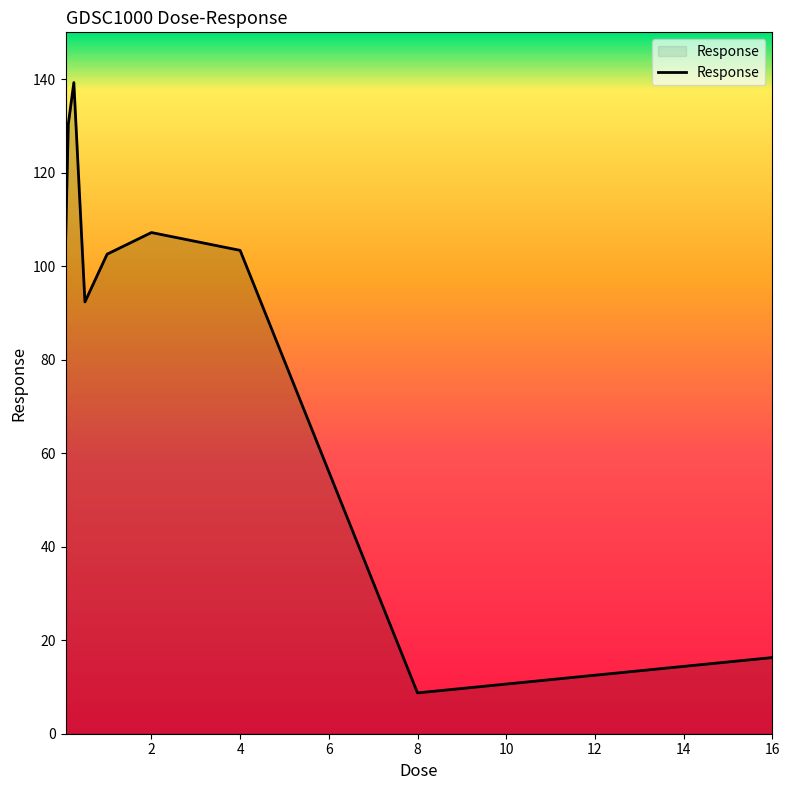

What is the greatest value displayed?

139.3